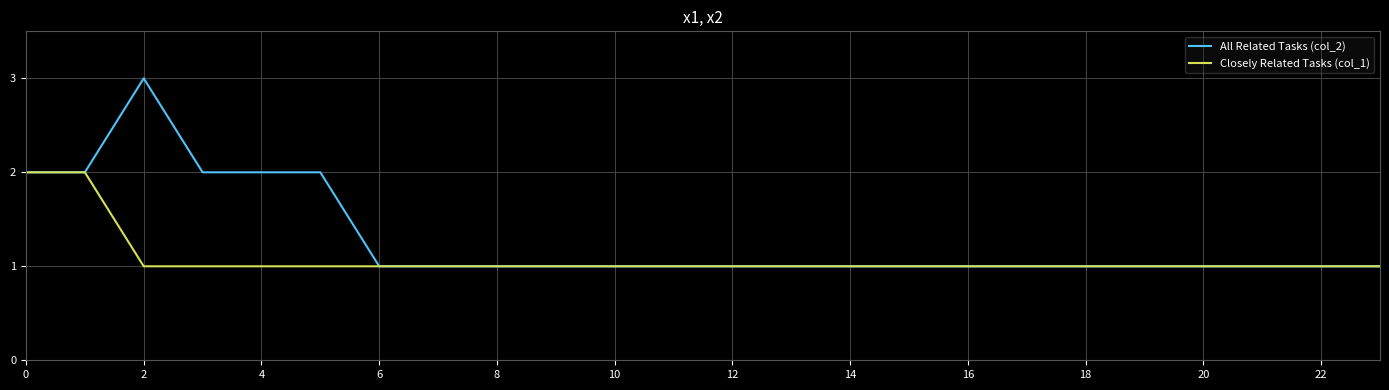

What is the greatest value displayed?

3